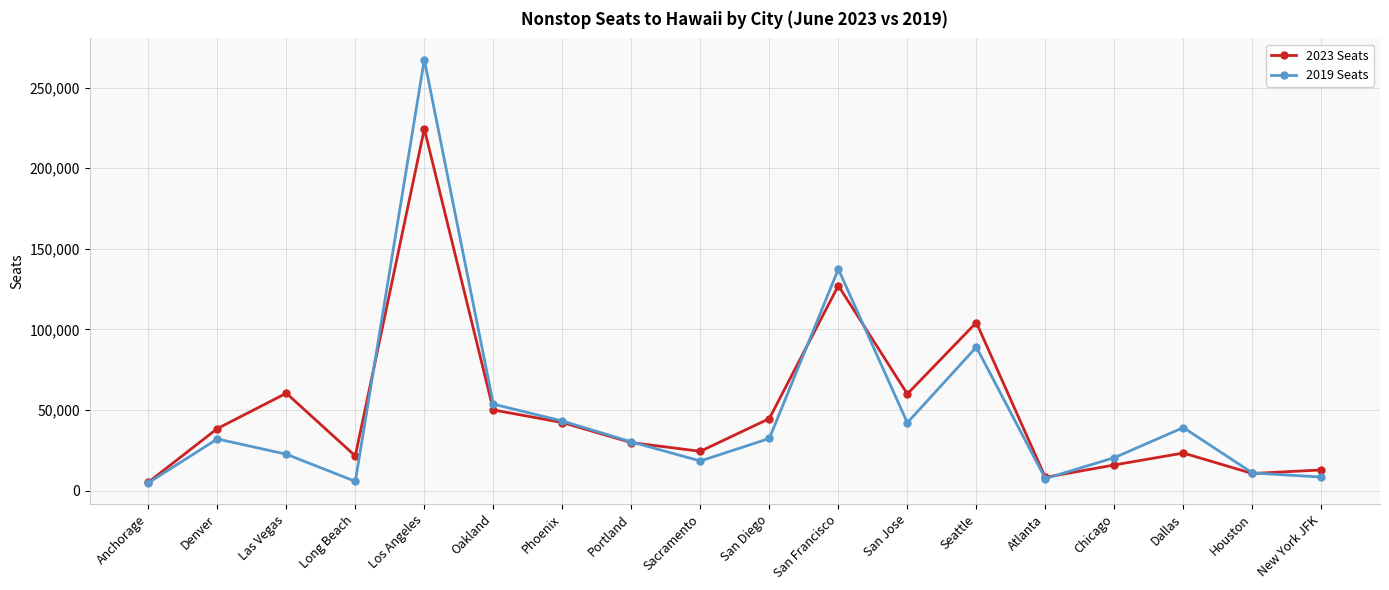

What is the label of the 2nd point from the right?

Houston